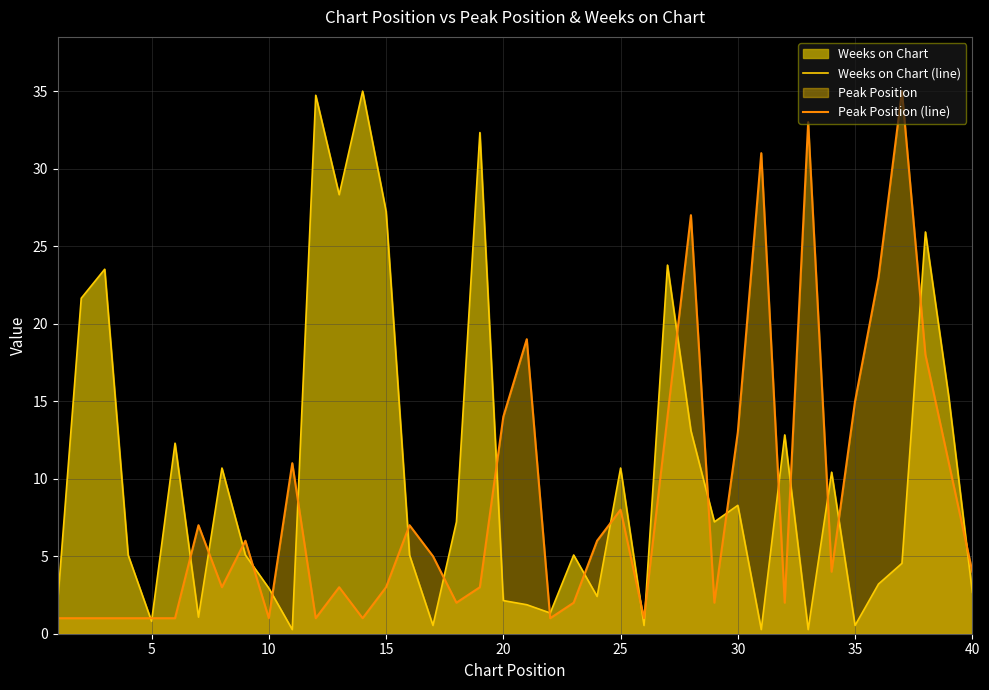

Which series has the largest total across all categories?

Weeks on Chart (line)